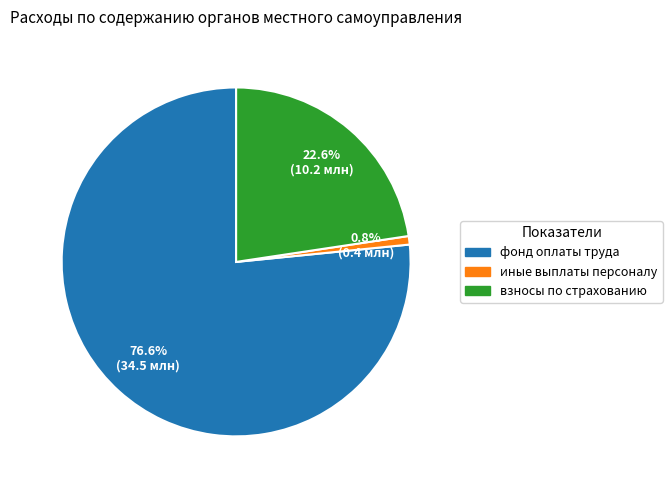

Count the number of slices in the pie.

3